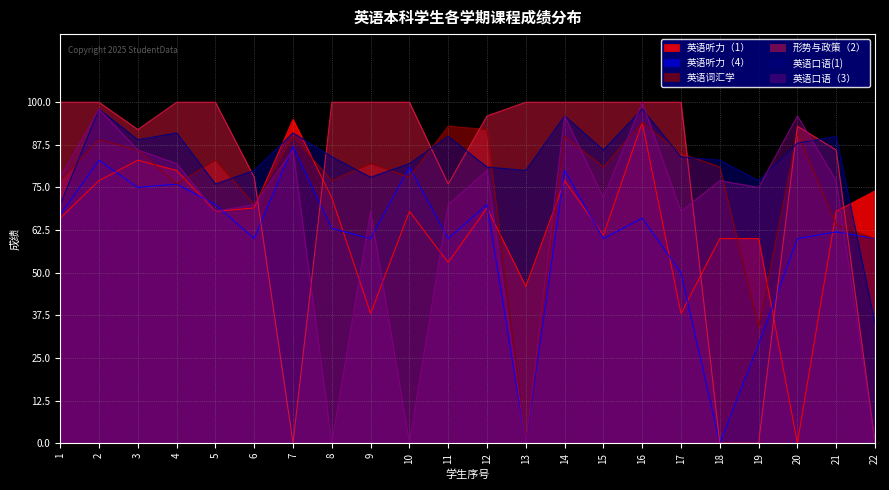

Reading left to right, list all the values displayed in this chart.

英语听力（1）: 1=66	2=77	3=83	4=80	5=68	6=69	7=95	8=72	9=38	10=68	11=53	12=69	13=46	14=77	15=61	16=94	17=38	18=60	19=60	20=0	21=68	22=74
英语听力（4）: 1=67	2=83	3=75	4=76	5=70	6=60	7=87	8=63	9=60	10=81	11=60	12=70	13=0	14=80	15=60	16=66	17=50	18=0	19=29	20=60	21=62	22=60
英语词汇学: 1=77	2=89	3=86	4=76	5=83	6=70	7=90	8=77	9=82	10=78	11=93	12=92	13=0	14=90	15=81	16=94	17=85	18=81	19=34	20=91	21=64	22=60
形势与政策（2）: 1=100	2=100	3=92	4=100	5=100	6=78	7=0	8=100	9=100	10=100	11=76	12=96	13=100	14=100	15=100	16=100	17=100	18=0	19=0	20=93	21=86	22=0
英语口语(1): 1=70	2=98	3=89	4=91	5=76	6=80	7=91	8=84	9=78	10=82	11=90	12=81	13=80	14=96	15=86	16=98	17=84	18=83	19=77	20=88	21=90	22=35
英语口语（3）: 1=78	2=98	3=86	4=82	5=68	6=70	7=86	8=0	9=68	10=0	11=70	12=80	13=0	14=96	15=72	16=100	17=68	18=77	19=75	20=96	21=77	22=0